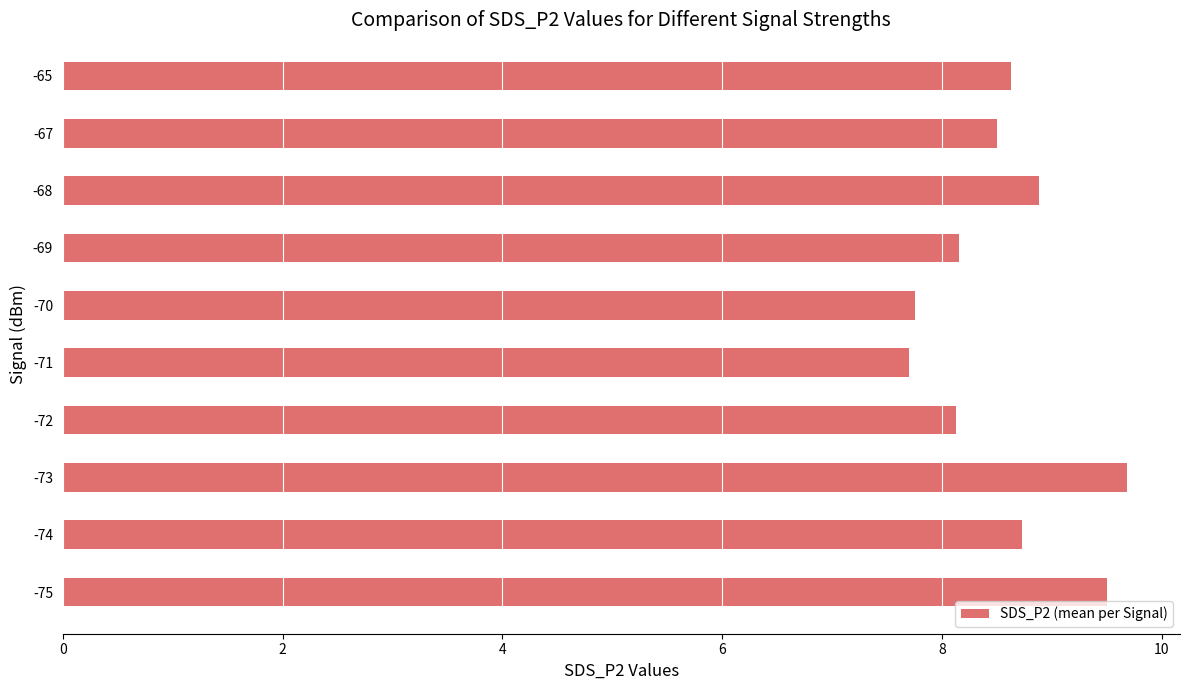

What is the maximum value shown in the chart?

9.7